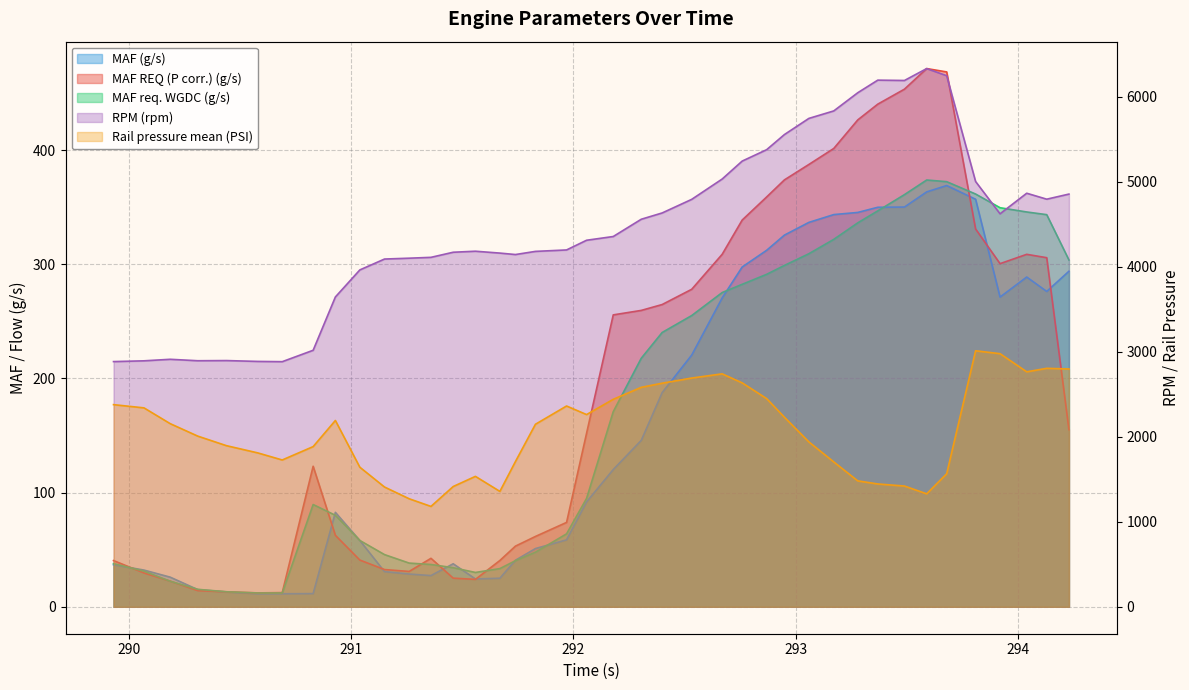

Which series has the largest total across all categories?

RPM (rpm)